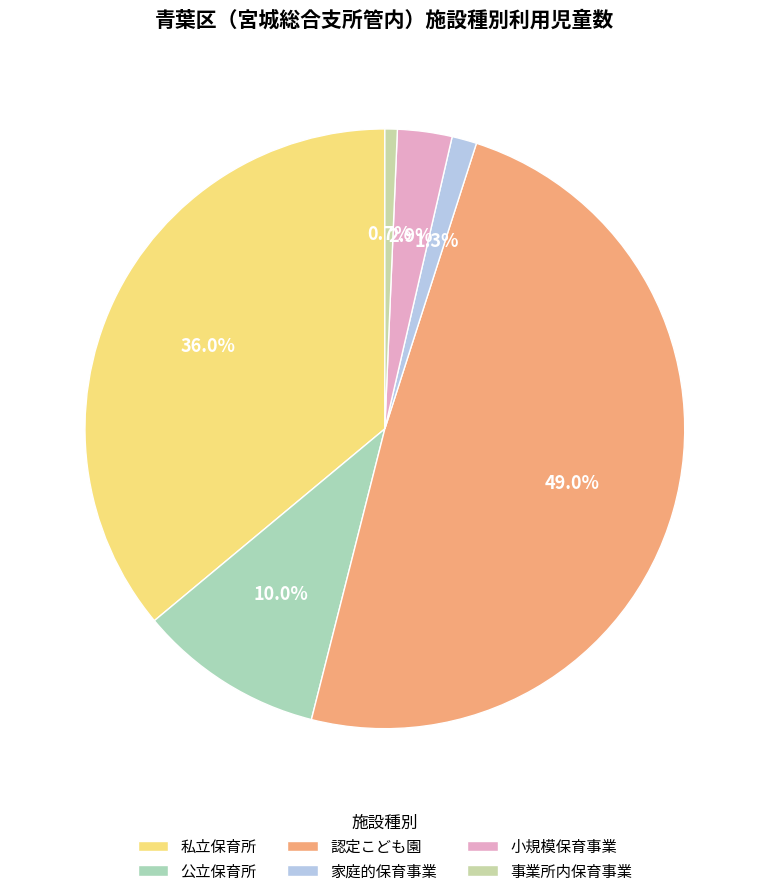

Rank the categories by value from highest to lowest.

認定こども園, 私立保育所, 公立保育所, 小規模保育事業, 家庭的保育事業, 事業所内保育事業